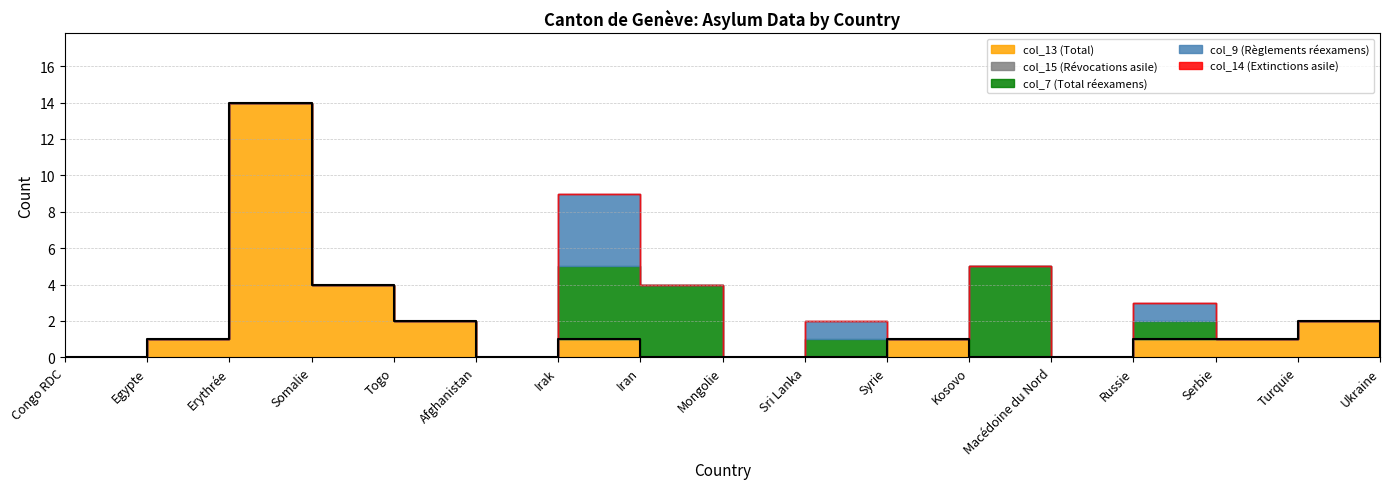

Which category has the lowest value in the col_13 (Total) series?

Congo RDC